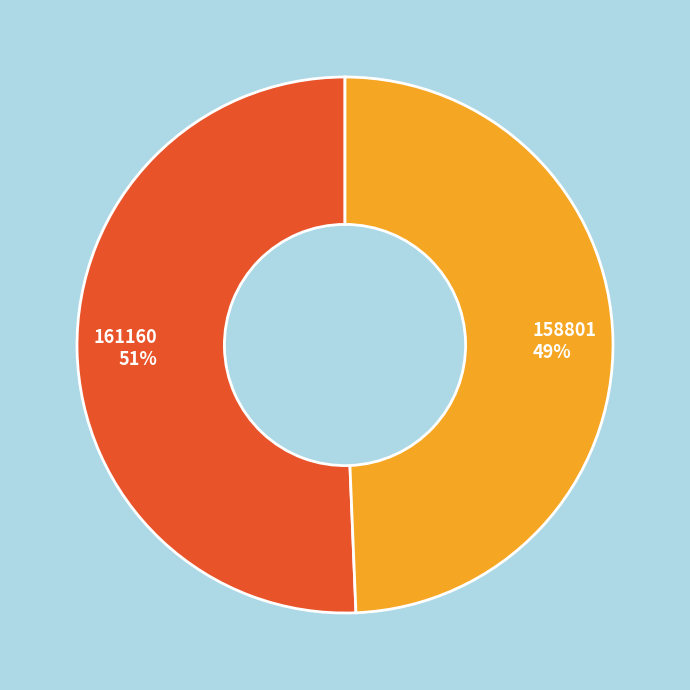

The 161160 slice represents 61% of the pie. True or false?

False